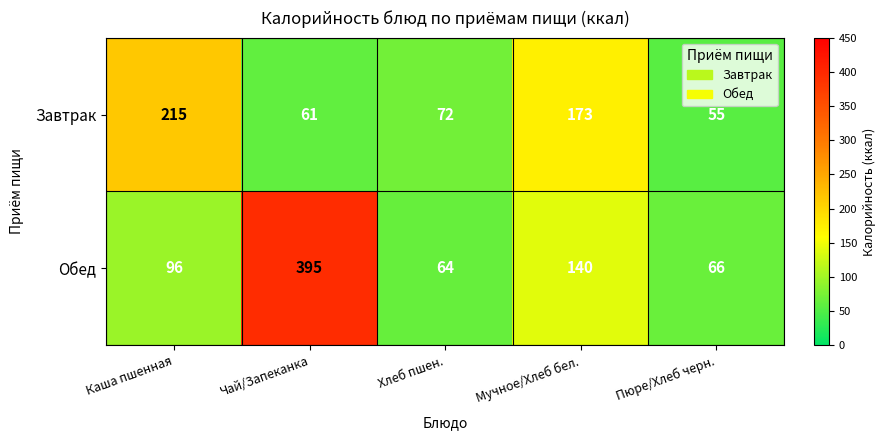

Reading left to right, transcribe all the data shown in this chart.

Завтрак: 215	61	72	173	55
Обед: 96	395	64	140	66